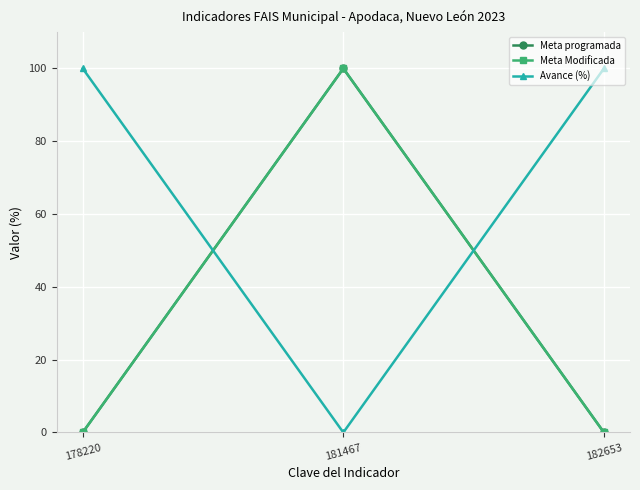

What are all the series names shown in the legend?

Meta programada, Meta Modificada, Avance (%)